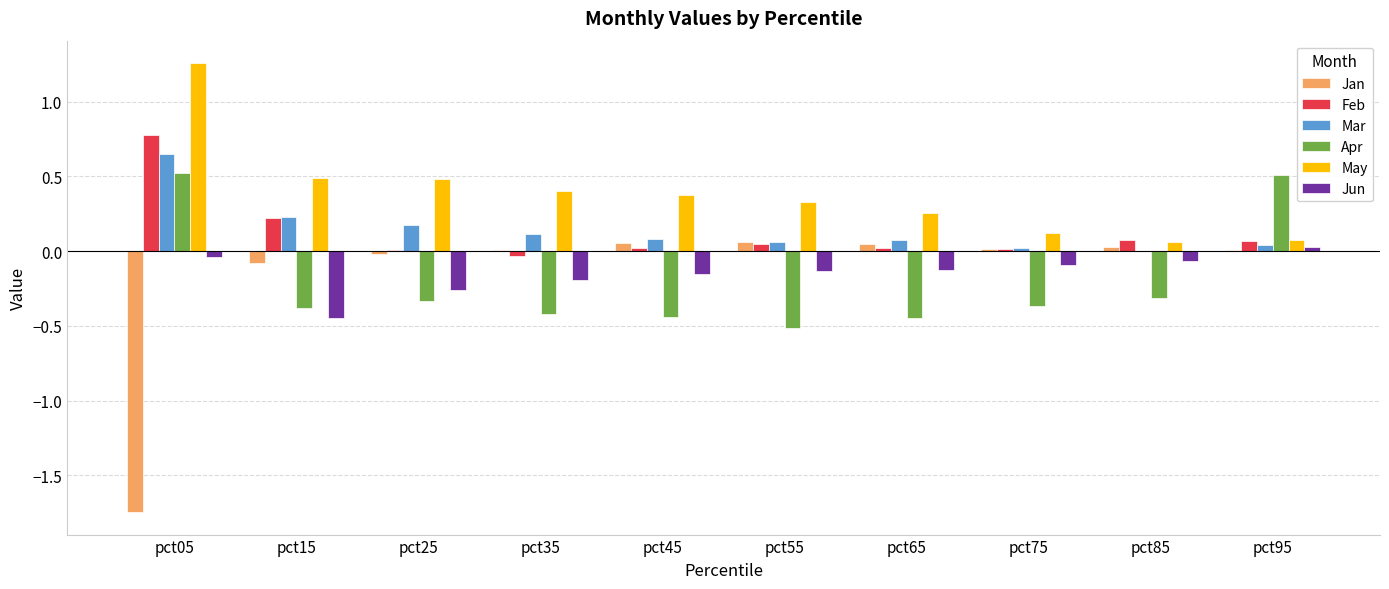

Which label corresponds to the largest value in the chart?

pct05